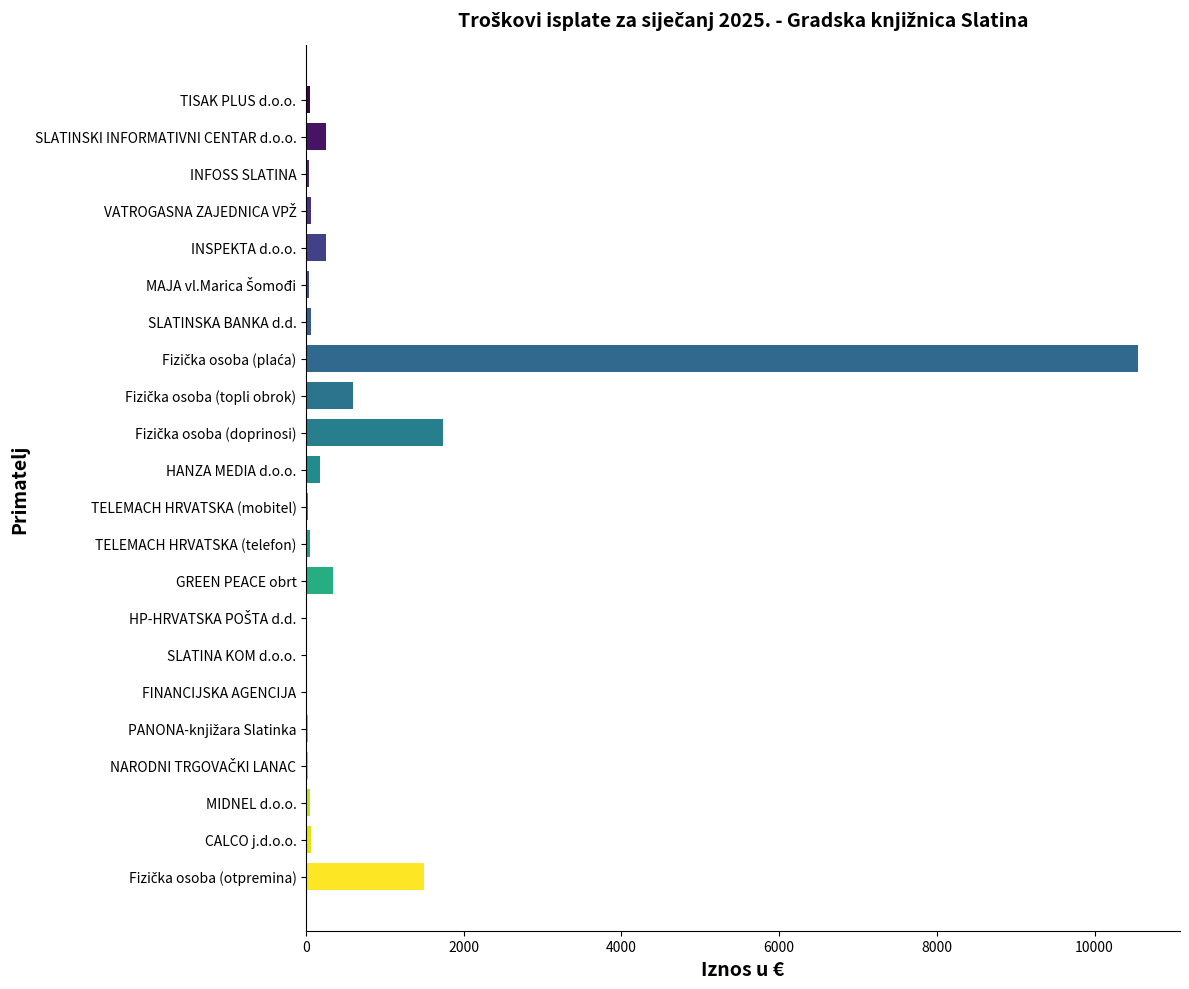

Count the number of values greater than 57.

11